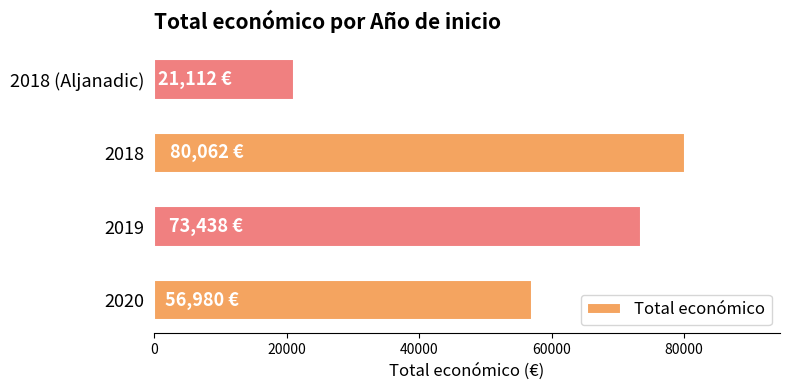

Are the bars grouped side by side (vs. stacked)?

No